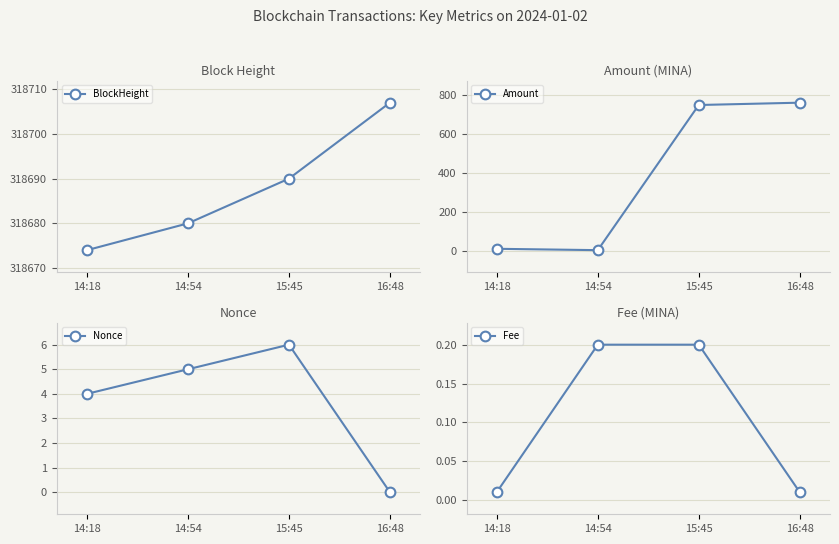

What is the value of the BlockHeight point at the 4th from the left?

318707